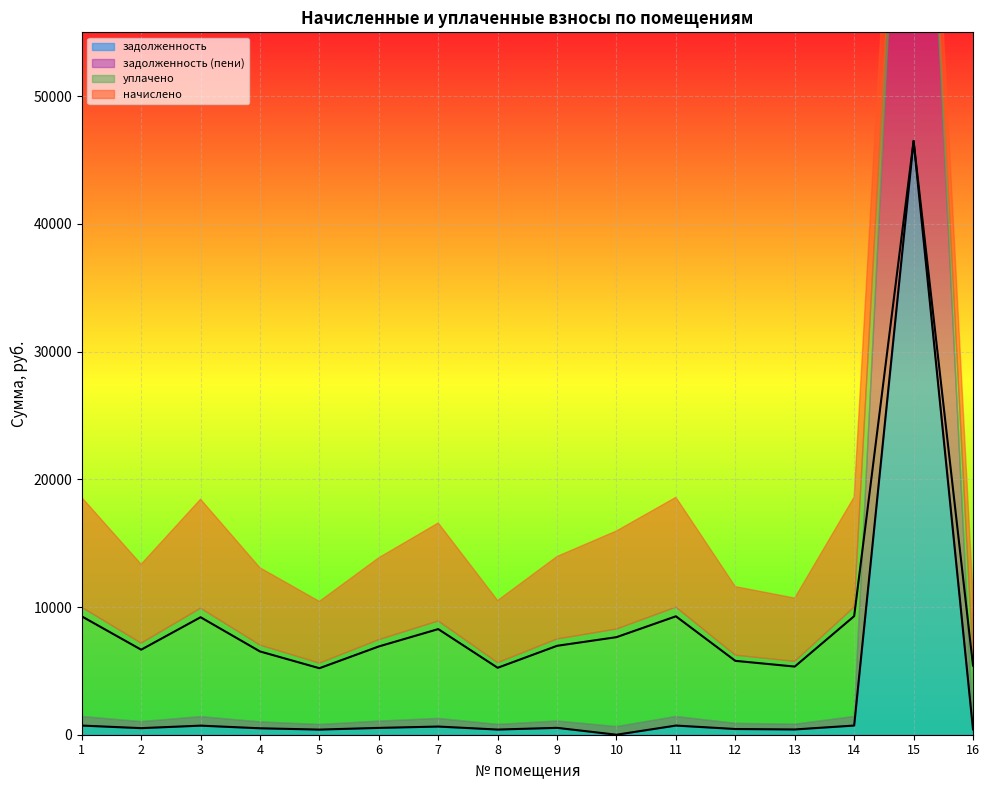

What is the maximum value for задолженность?

46494.1